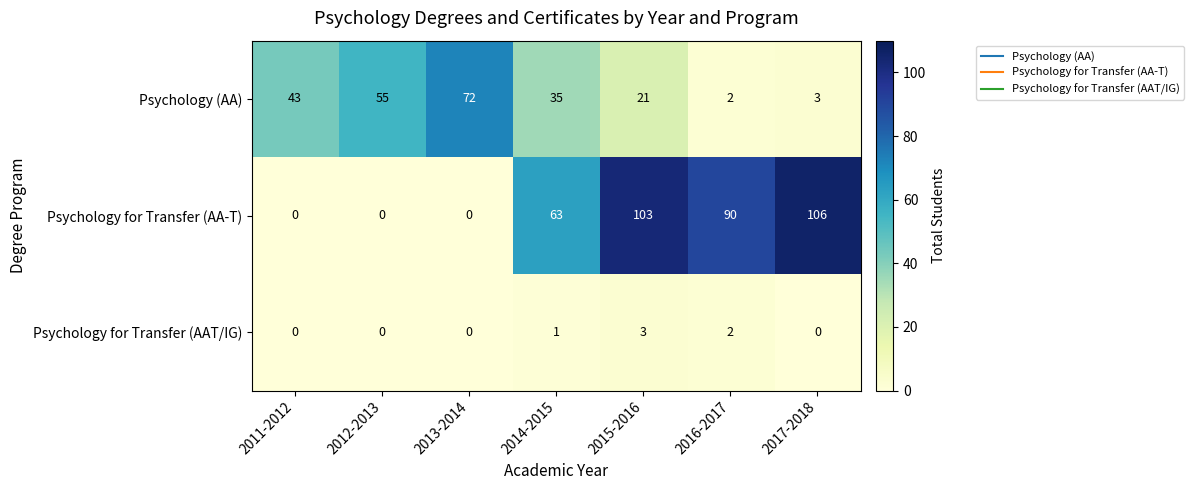

What is the total value across all series at 2016-2017?

94